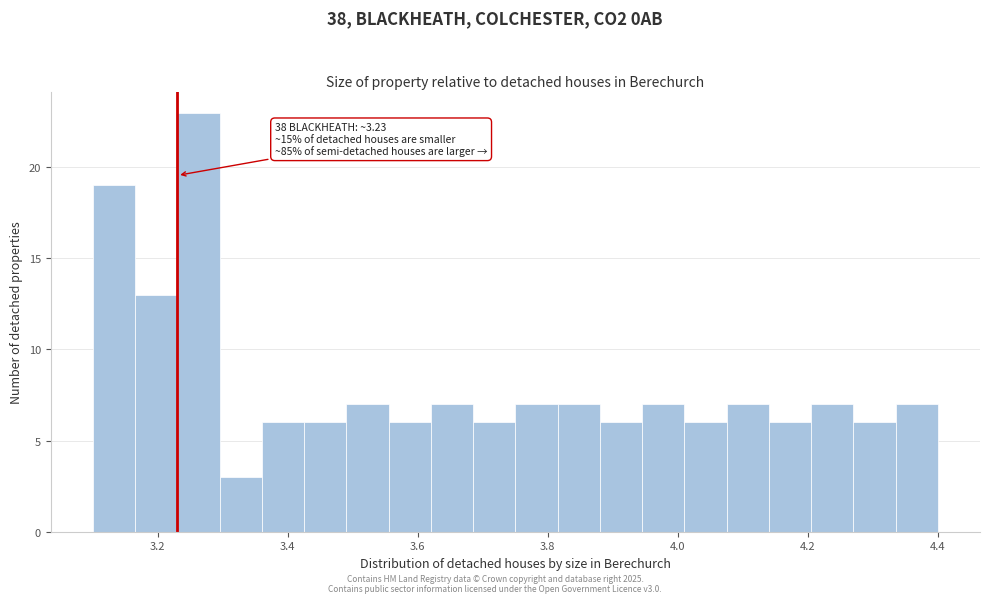

Read against the x-axis, roughly where is the centre of the tallest bar?

3.26